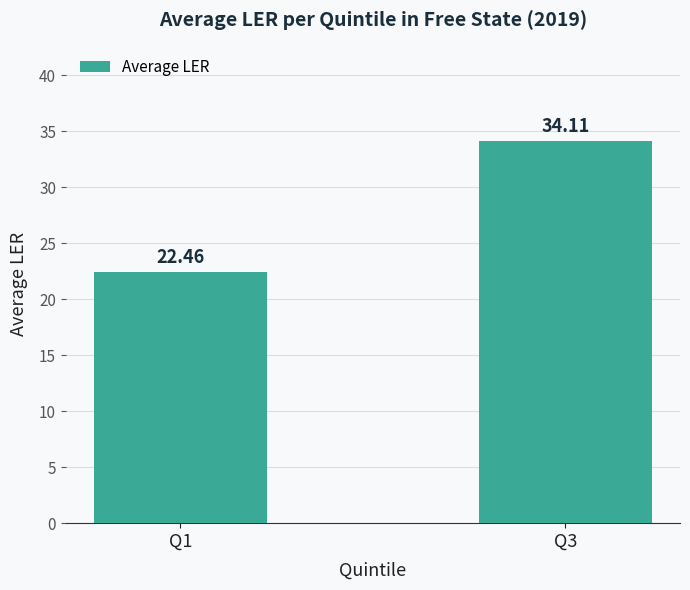

Count the number of categories in the chart.

2